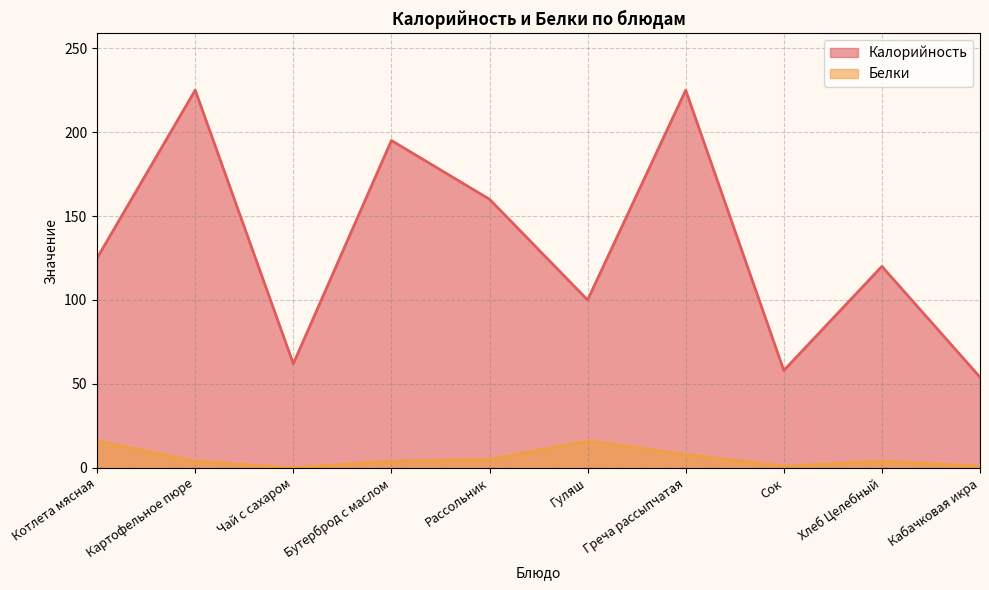

What is the average value of the Калорийность series?

132